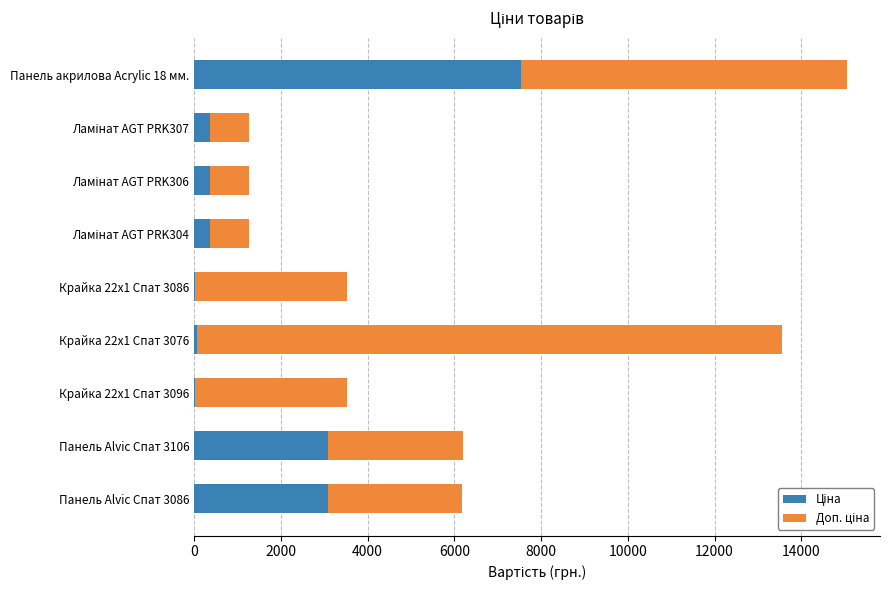

At which category is the sum across all series the highest?

Панель акрилова Acrylic 18 мм.